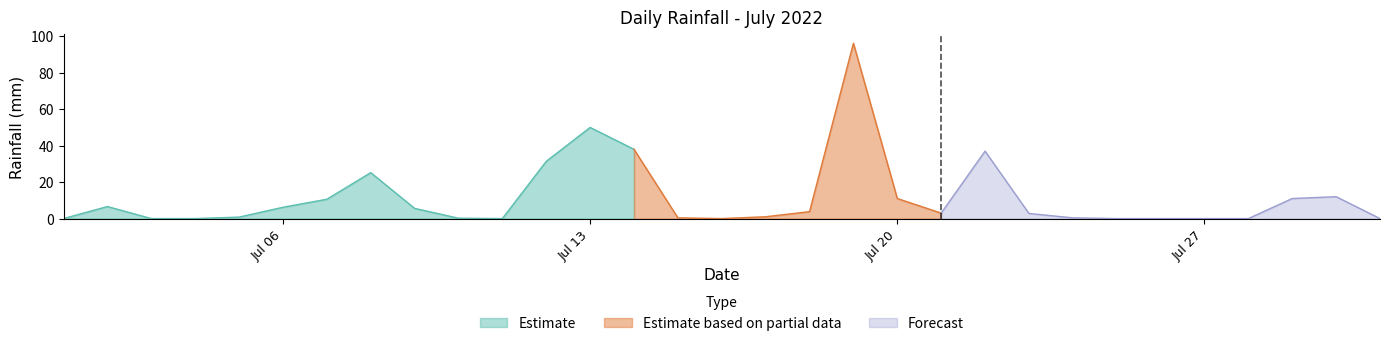

Rank the categories by value from lowest to highest.

2022-07-01, 2022-07-03, 2022-07-04, 2022-07-11, 2022-07-16, 2022-07-25, 2022-07-26, 2022-07-27, 2022-07-28, 2022-07-31, 2022-07-10, 2022-07-15, 2022-07-24, 2022-07-05, 2022-07-17, 2022-07-23, 2022-07-21, 2022-07-18, 2022-07-09, 2022-07-06, 2022-07-02, 2022-07-07, 2022-07-20, 2022-07-29, 2022-07-30, 2022-07-08, 2022-07-12, 2022-07-22, 2022-07-14, 2022-07-13, 2022-07-19